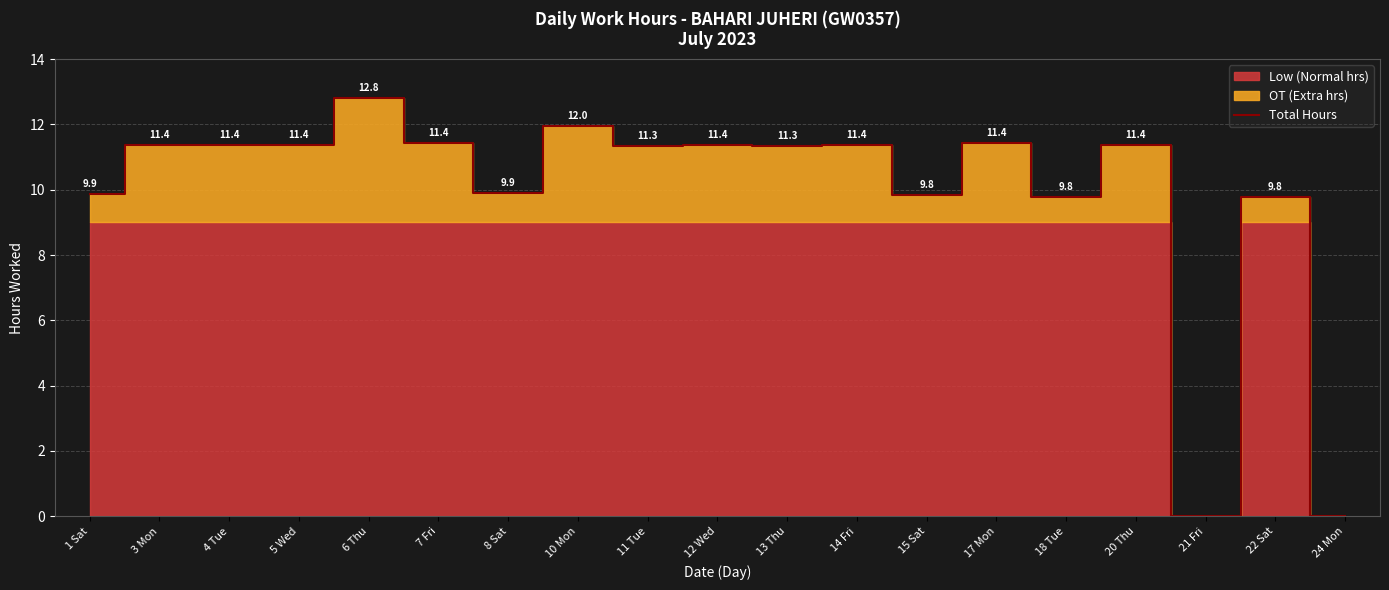

Does the chart have visible grid lines?

Yes